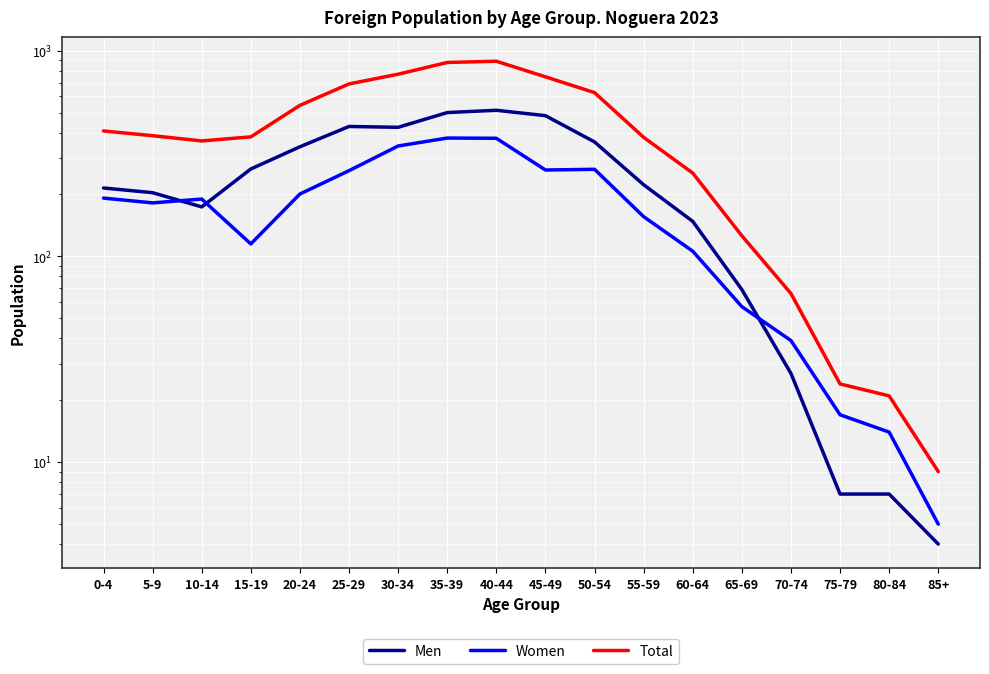

True or false: Women and Total intersect in this chart.

False